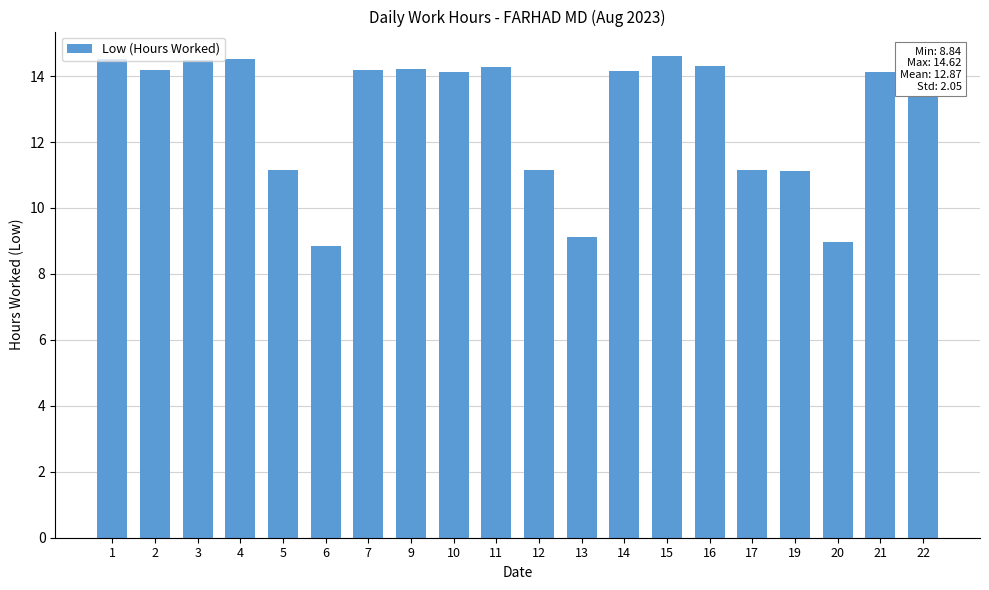

What is the greatest value displayed?

14.6